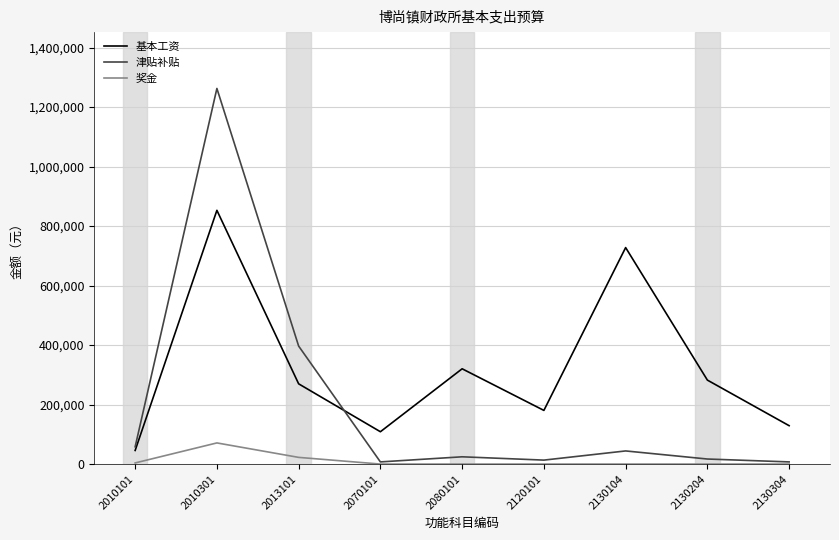

Which category has the lowest value in the 基本工资 series?

2010101